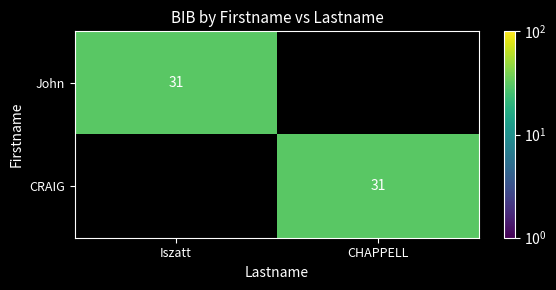

The value of John at Iszatt is 43. True or false?

False